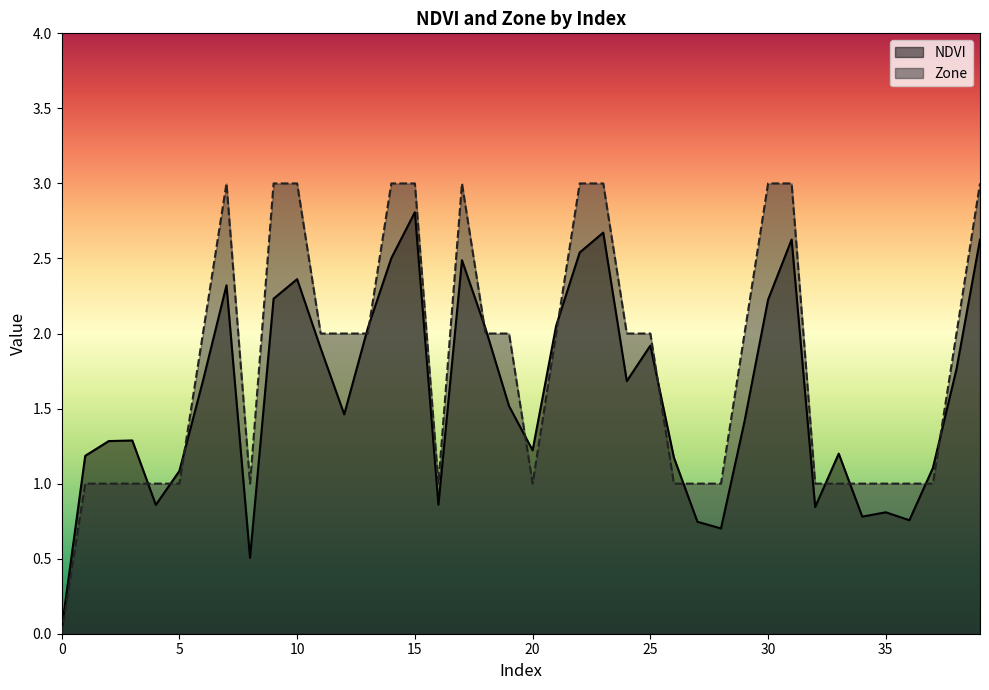

What is the value of the NDVI point at the 13th from the left?

1.5